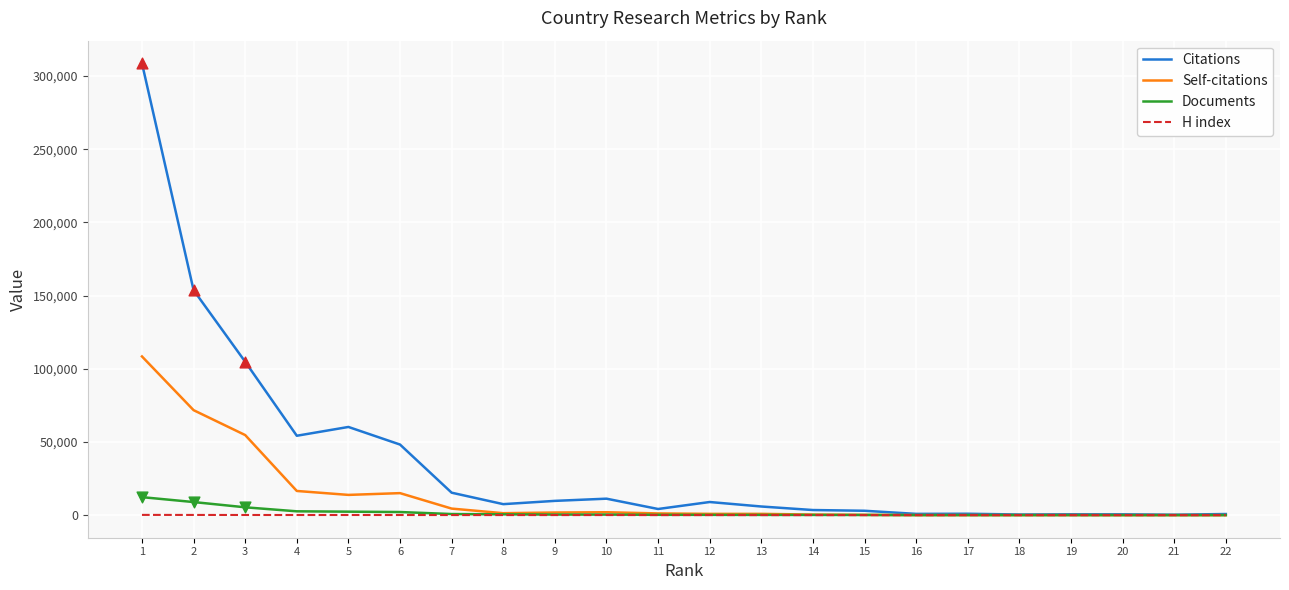

At how many categories does at least one series exceed 208749?

1